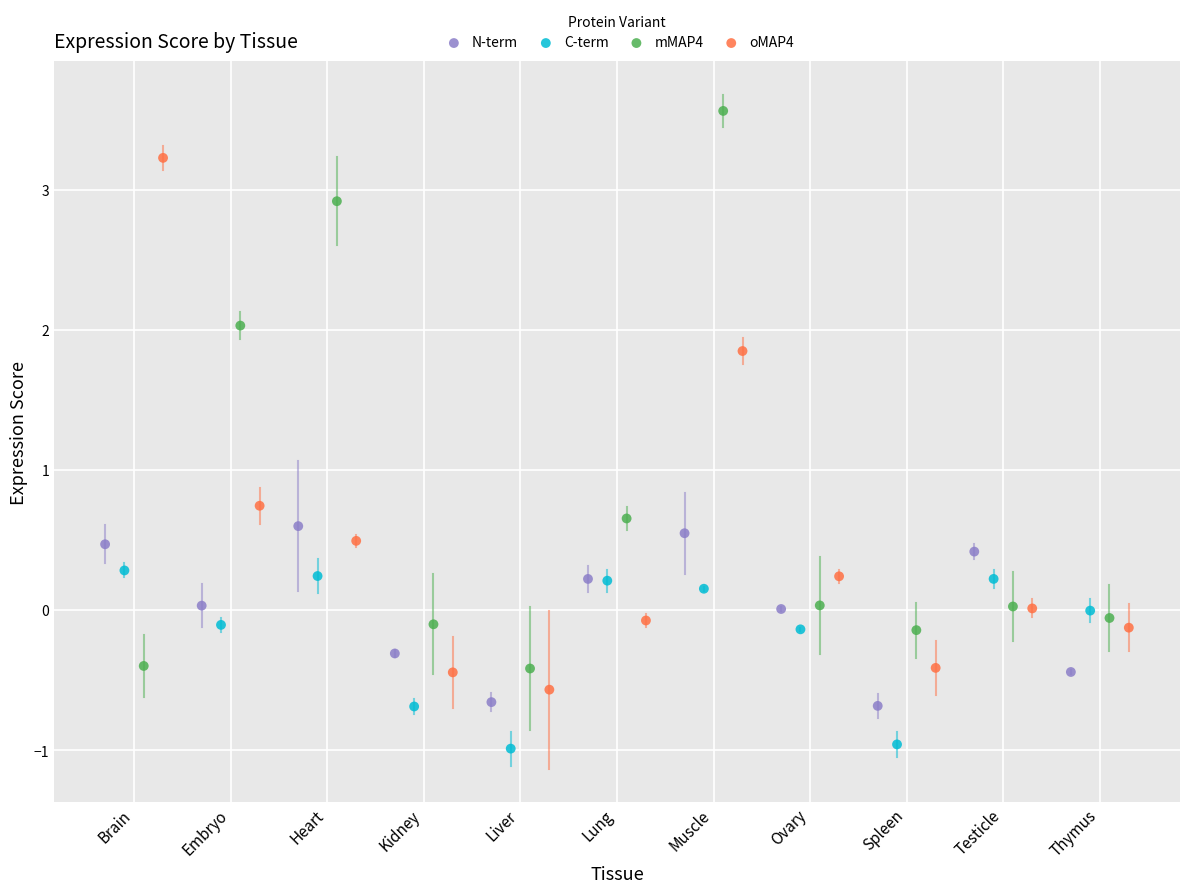

Which series contains the lowest Y value?

C-term